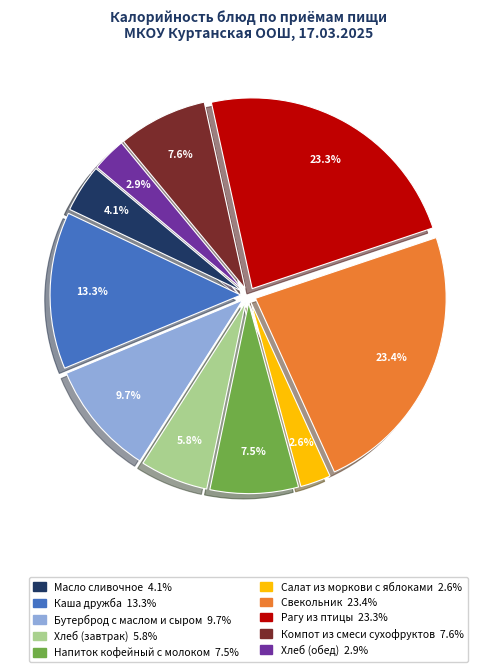

Between Бутерброд с маслом и сыром and Рагу из птицы, which is larger?

Рагу из птицы